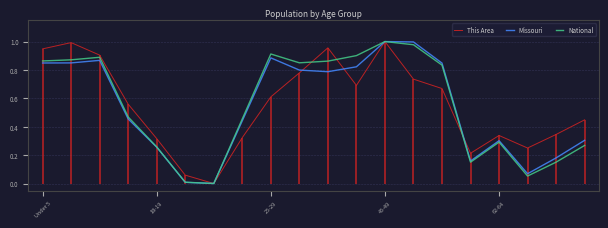

How many data points does each series have?

20